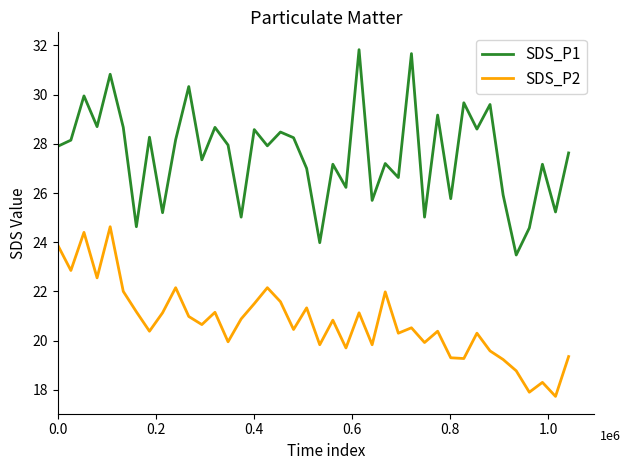

What is the average value of the SDS_P1 series?

27.6